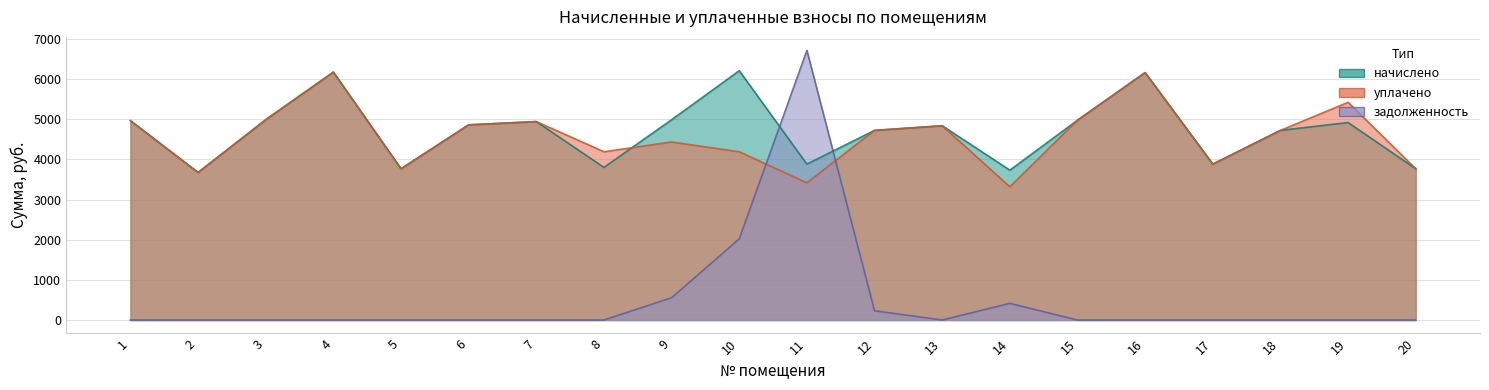

True or false: уплачено has a value of 3442.4 at 16.

False